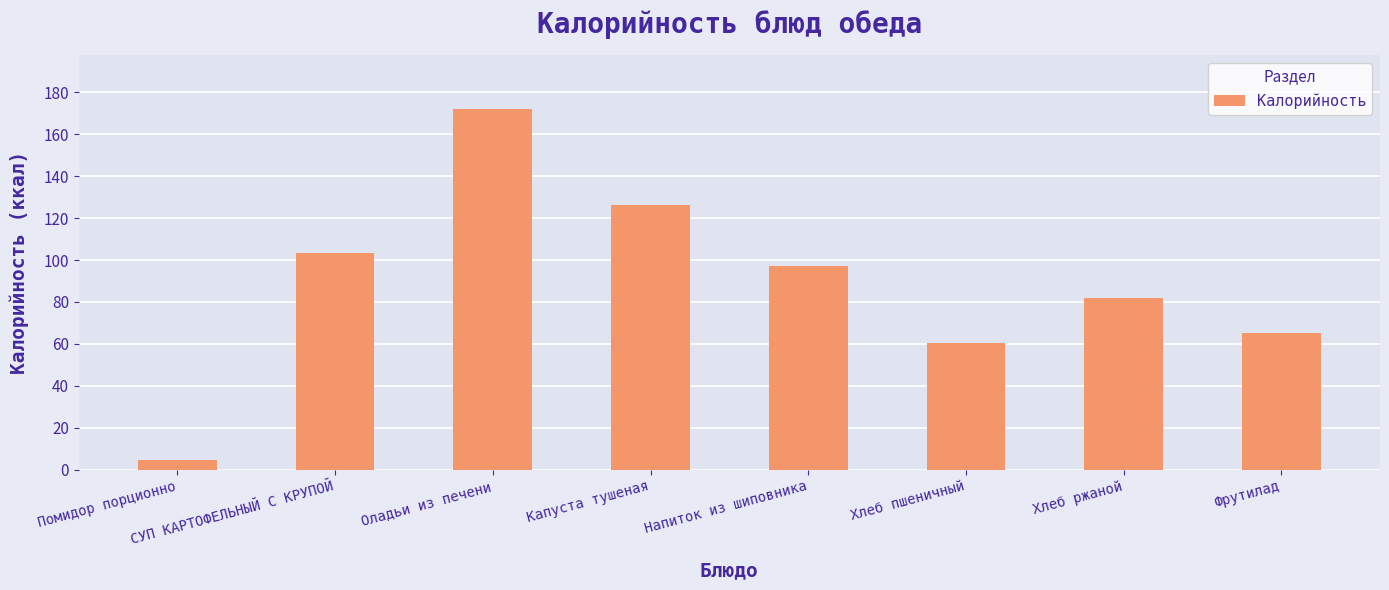

What is the greatest value displayed?

172.0